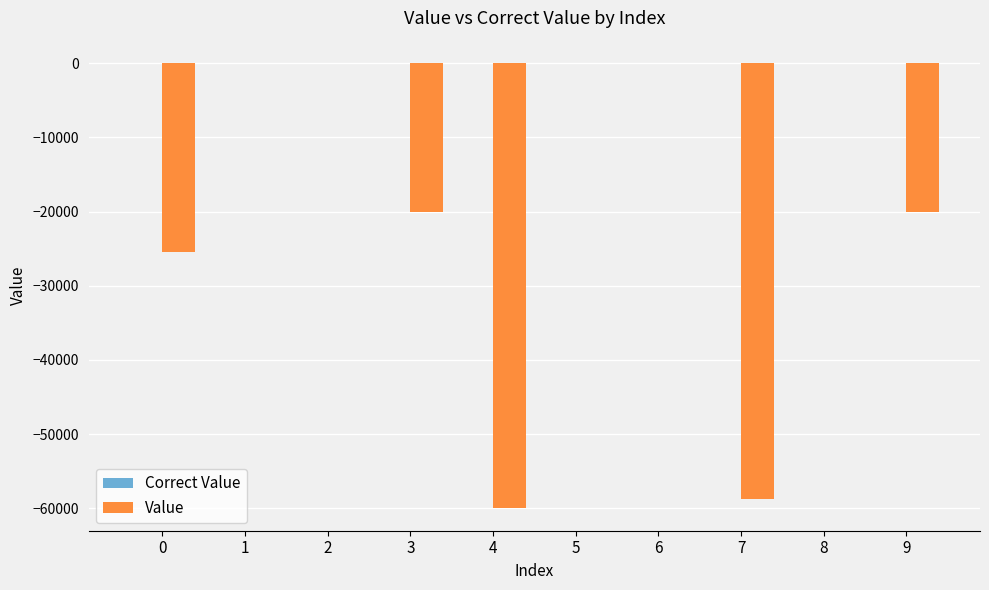

The value of Value at 4 is -103728.8. True or false?

False